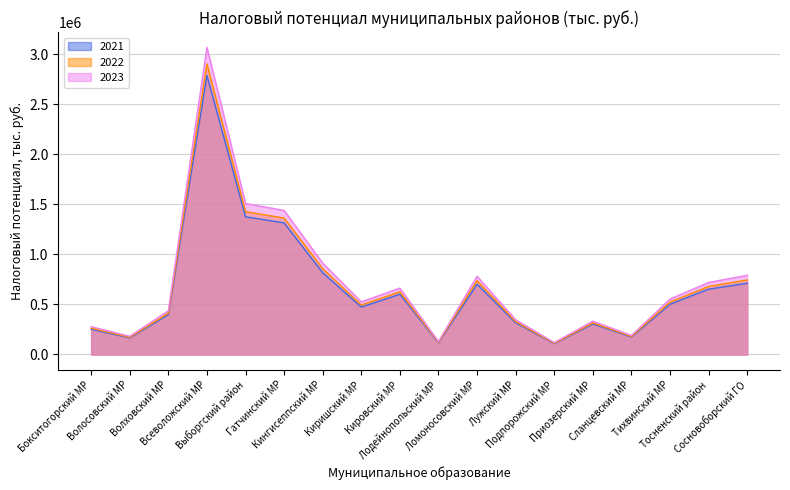

Reading left to right, extract all data points from this chart.

2021: 252227.8	166554.0	397837.0	2788298.3	1375928.0	1314762.8	817278.6	473418.7	601521.5	117926.2	702066.5	317010.3	108375.2	305929.4	175051.6	501936.6	652798.2	711392.0
2022: 262774.8	172082.8	412068.5	2903549.7	1426791.3	1363321.6	858116.2	494208.0	626381.2	122261.6	737435.5	328475.2	112398.1	315751.1	180592.0	522906.3	679857.5	744822.6
2023: 278196.5	181567.7	436897.9	3067771.4	1508706.5	1439050.4	912539.1	525686.0	663175.7	129156.9	781664.1	347001.2	119052.5	333274.1	190188.8	553721.8	719962.1	791255.3